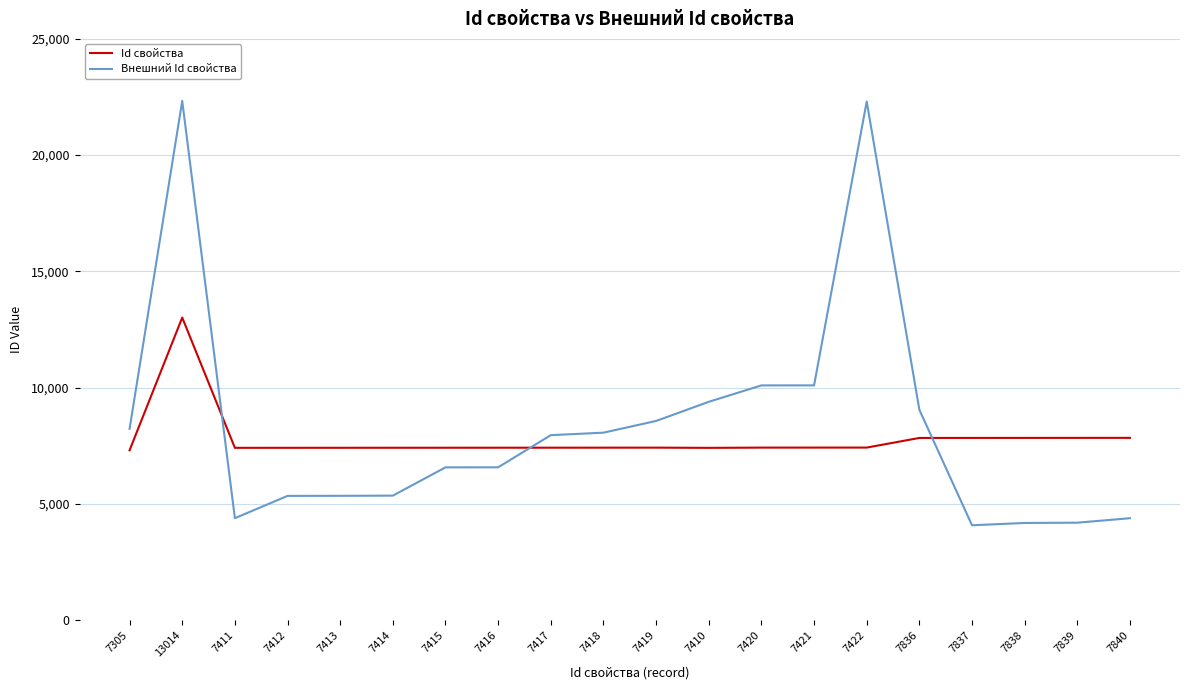

What is the highest value of the Внешний Id свойства series?

22331